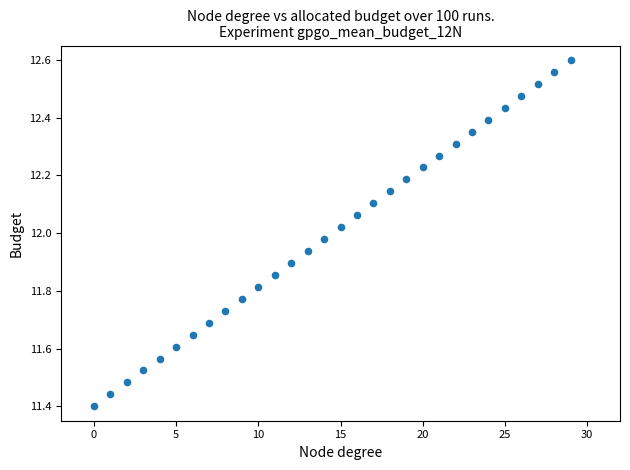

What is the range of Y values (max minus min)?

1.2